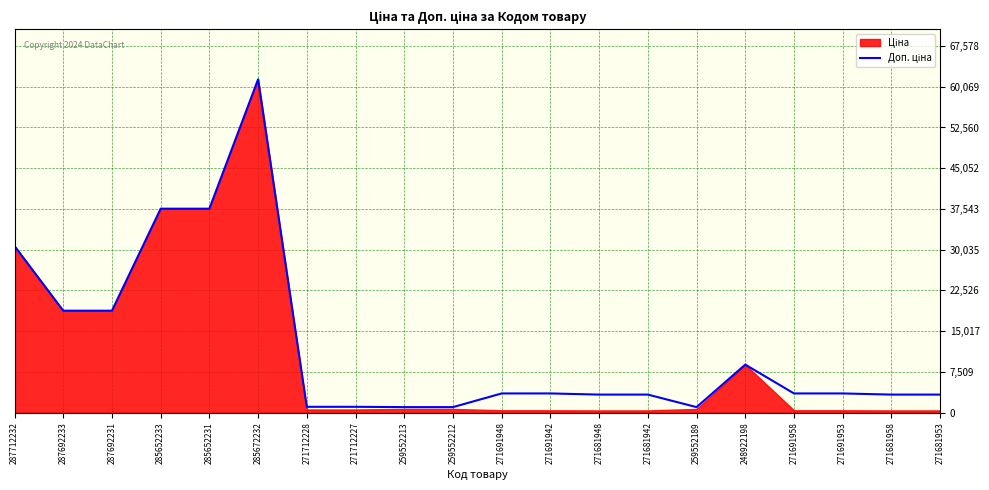

List the labels in order of value, largest first.

285672232, 285652233, 285652231, 287712232, 287692233, 287692231, 248922198, 271691948, 271691942, 271691958, 271691953, 271681948, 271681942, 271681958, 271681953, 271712228, 271712227, 259552213, 259552212, 259552189